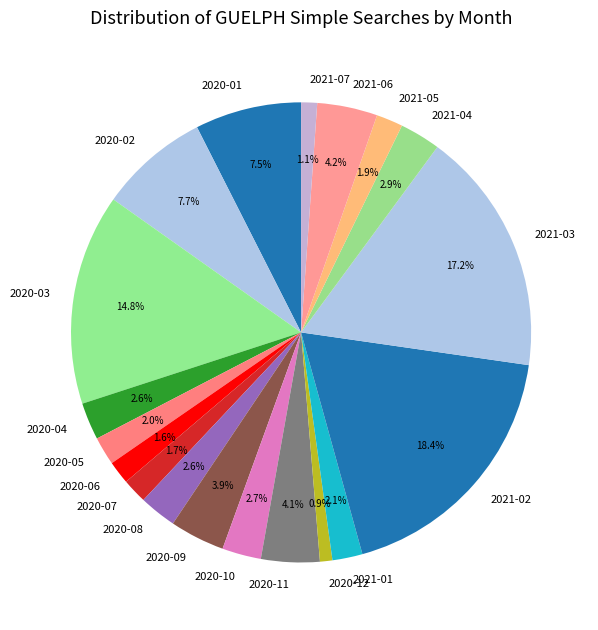

Which slice is the largest?

2021-02